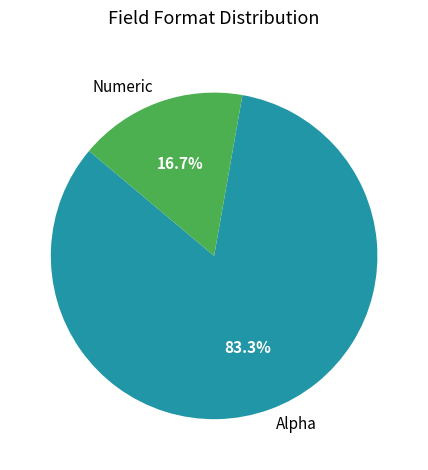

Between Alpha and Numeric, which is larger?

Alpha